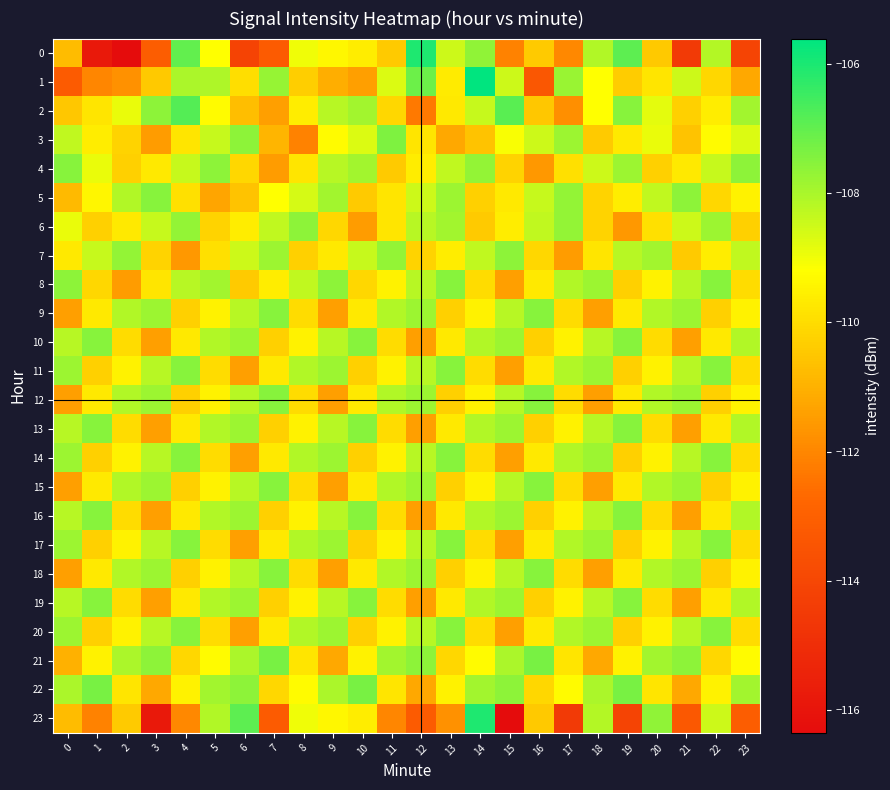

List the series in order of their peak value, lowest first.

6, 7, 4, 5, 8, 9, 10, 11, 12, 13, 14, 15, 16, 17, 18, 19, 20, 3, 21, 22, 2, 0, 23, 1